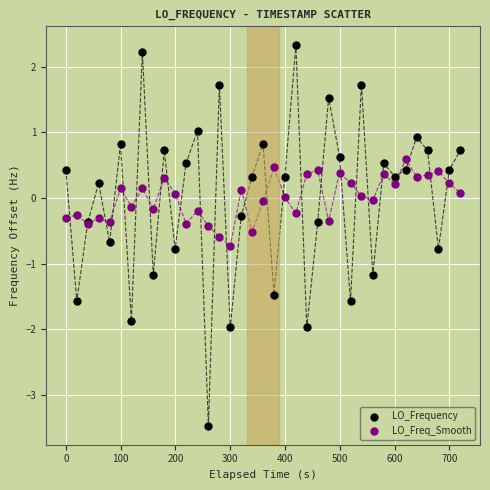

What are all the series names shown in the legend?

LO_Frequency, LO_Freq_Smooth